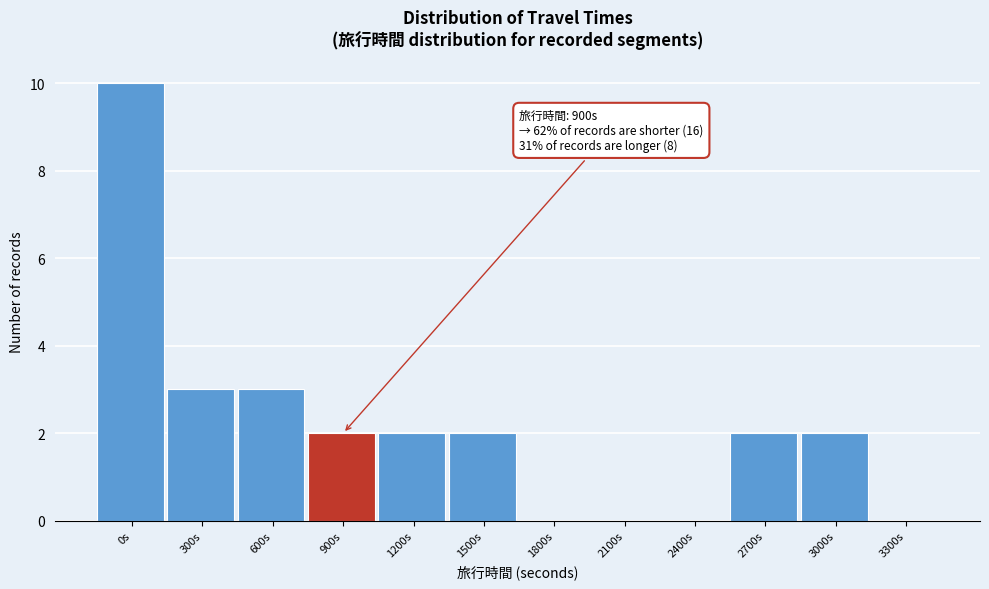

Reading right to left, transcribe all the data shown in this chart.

3300s=0	3000s=2	2700s=2	2400s=0	2100s=0	1800s=0	1500s=2	1200s=2	900s=2	600s=3	300s=3	0s=10